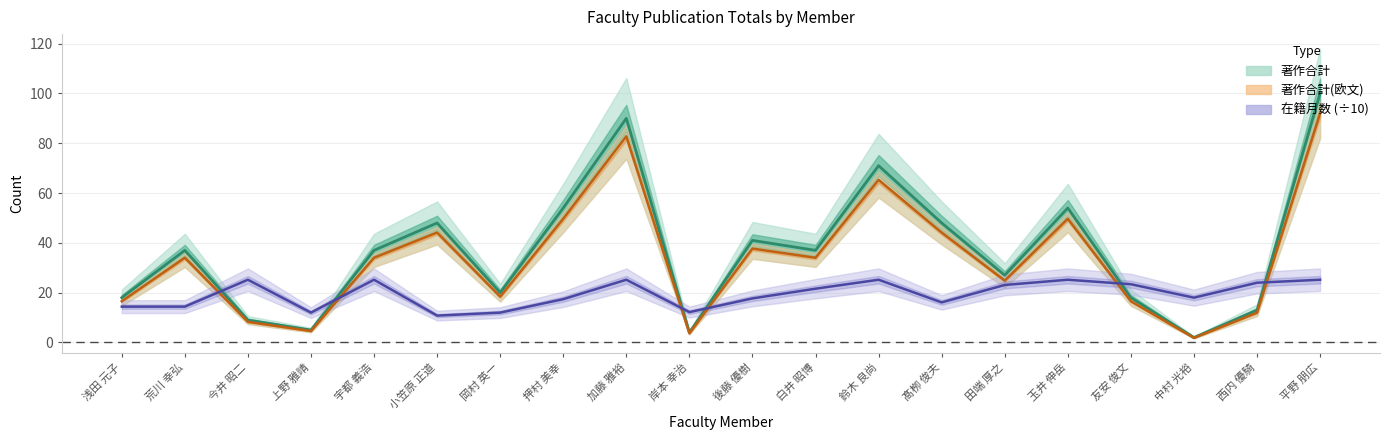

Where is the first local minimum for 在籍月数?

上野 雅晴